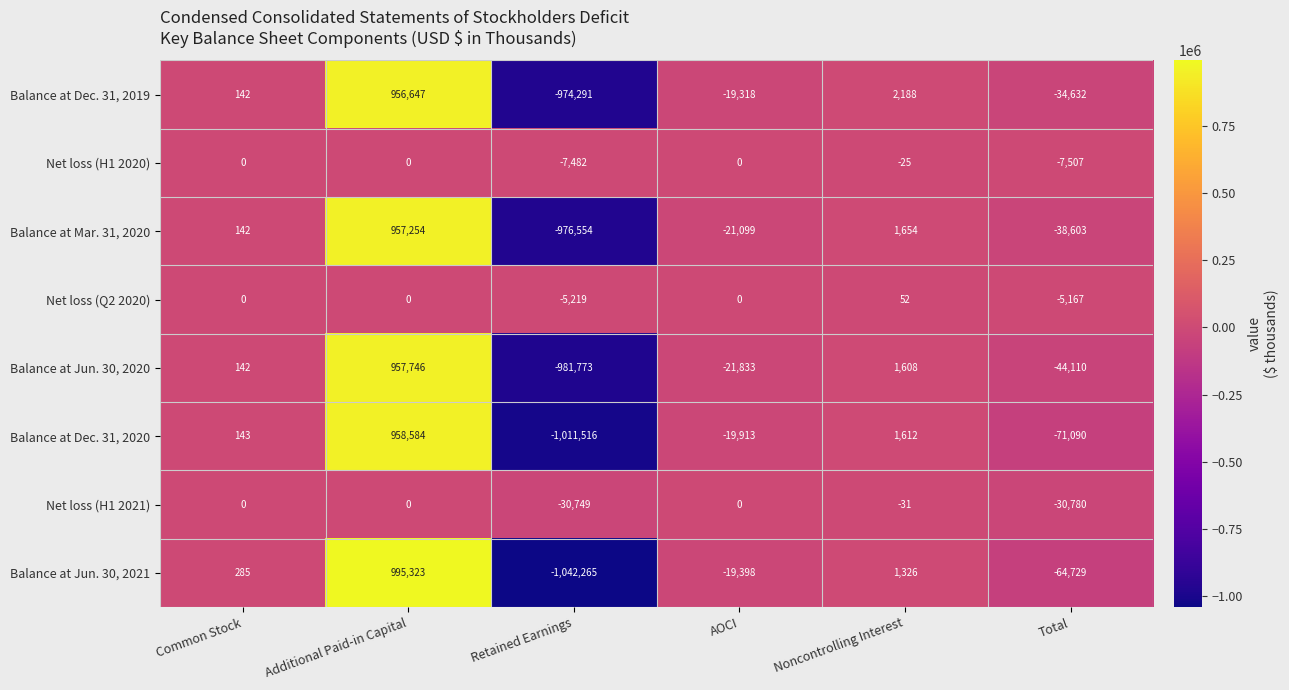

Which series has the largest total across all categories?

Net loss (Q2 2020)